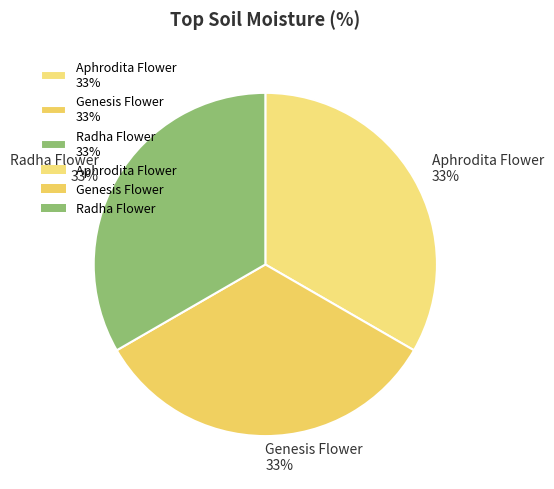

True or false: Genesis Flower 33% accounts for 33% of the total.

True